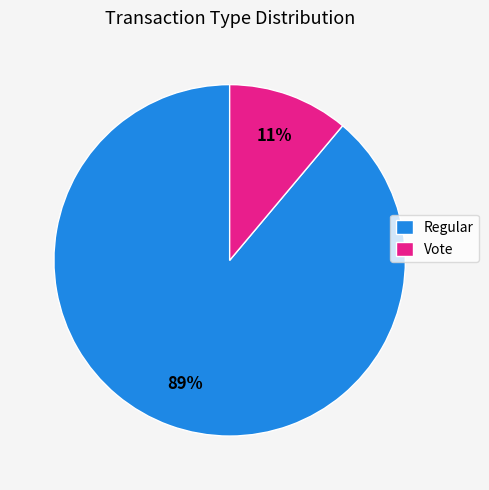

Which category has the biggest portion of the pie?

Regular